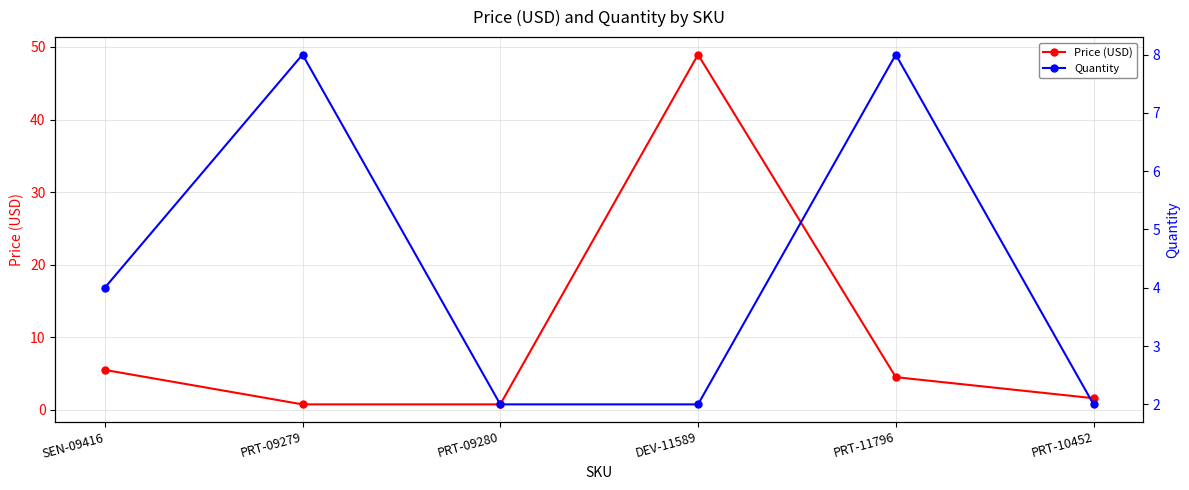

List the series in order of their overall mean, lowest first.

Quantity, Price (USD)